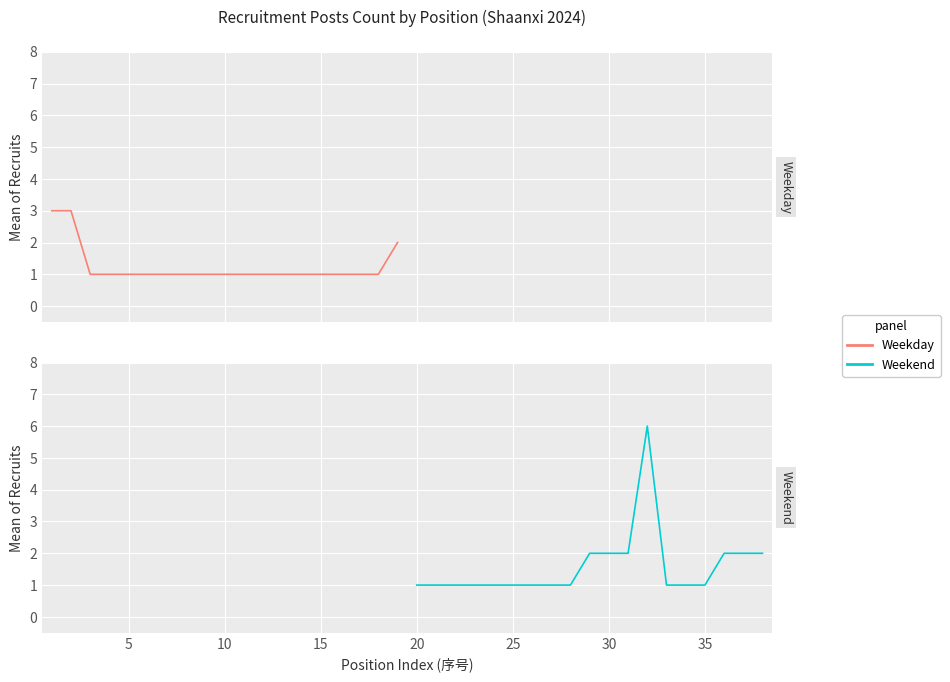

How many data points does each series have?

19